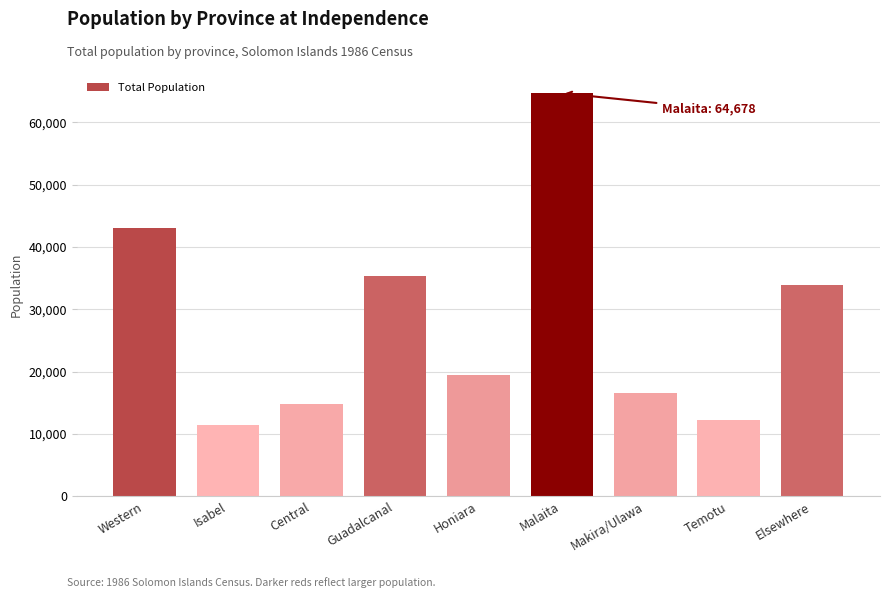

Reading right to left, transcribe all the data shown in this chart.

33954	12235	16597	64678	19512	35296	14789	11516	43090